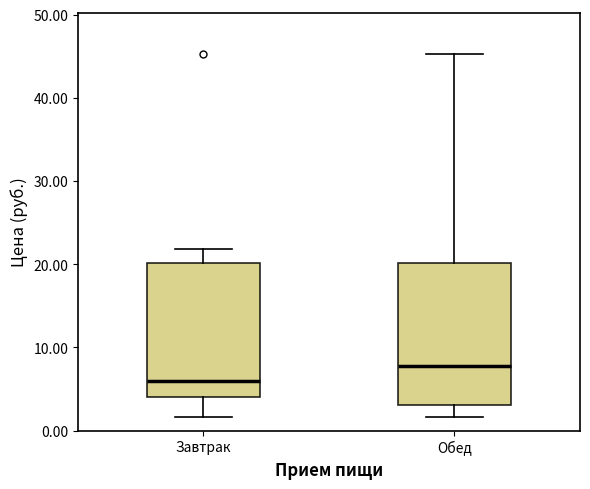

Which box has the lowest median line?

Завтрак